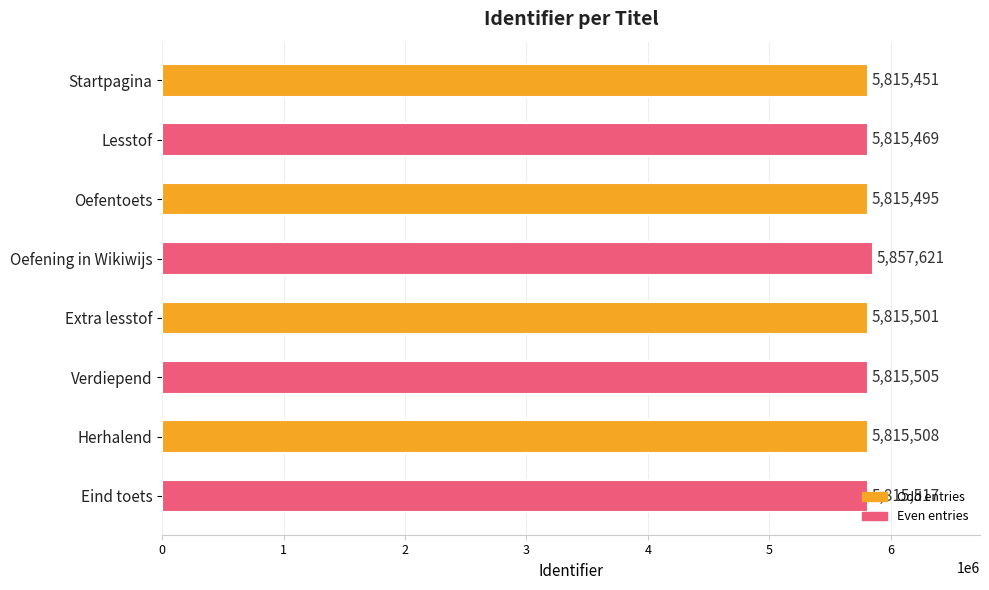

List the labels in order of value, smallest first.

Startpagina, Lesstof, Oefentoets, Extra lesstof, Verdiepend, Herhalend, Eind toets, Oefening in Wikiwijs